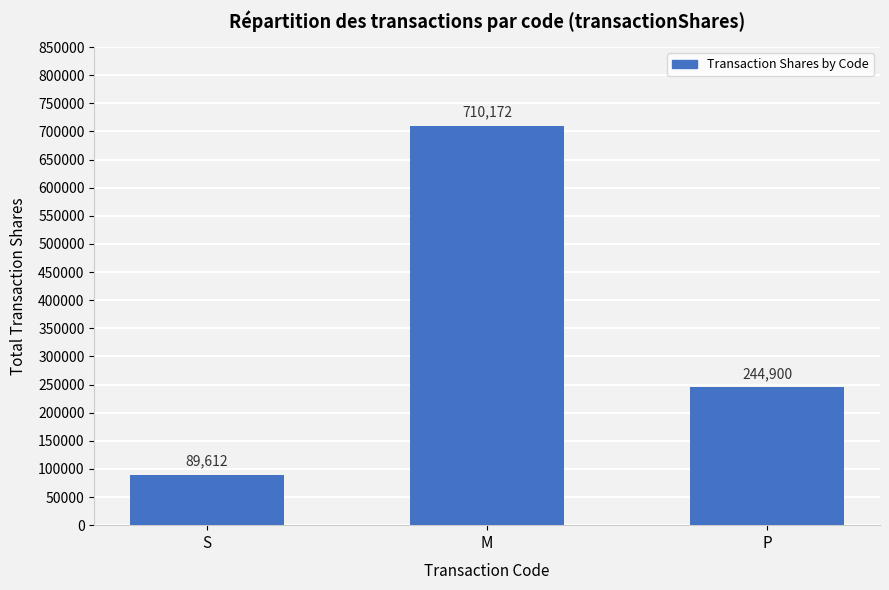

List the labels in order of value, smallest first.

S, P, M